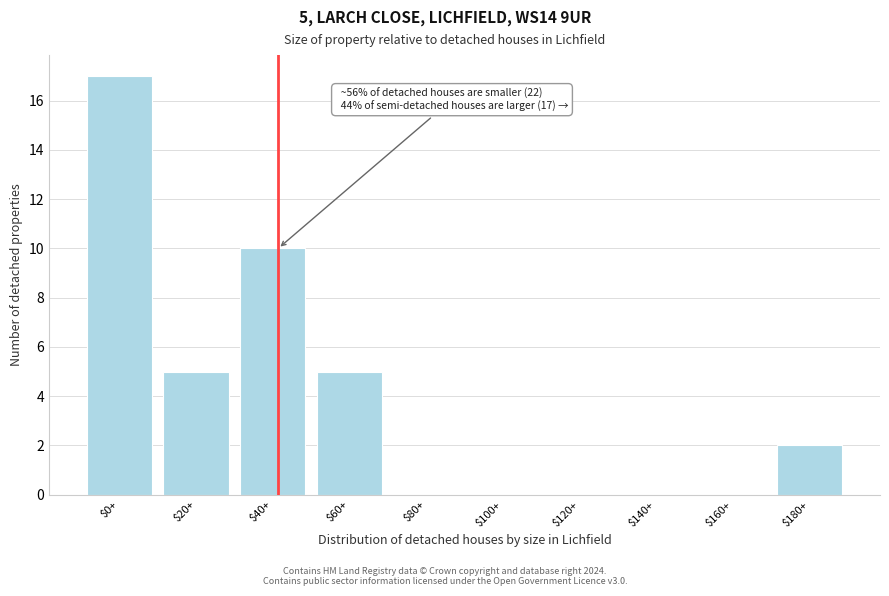

True or false: the data shows 17 at $0+.

True